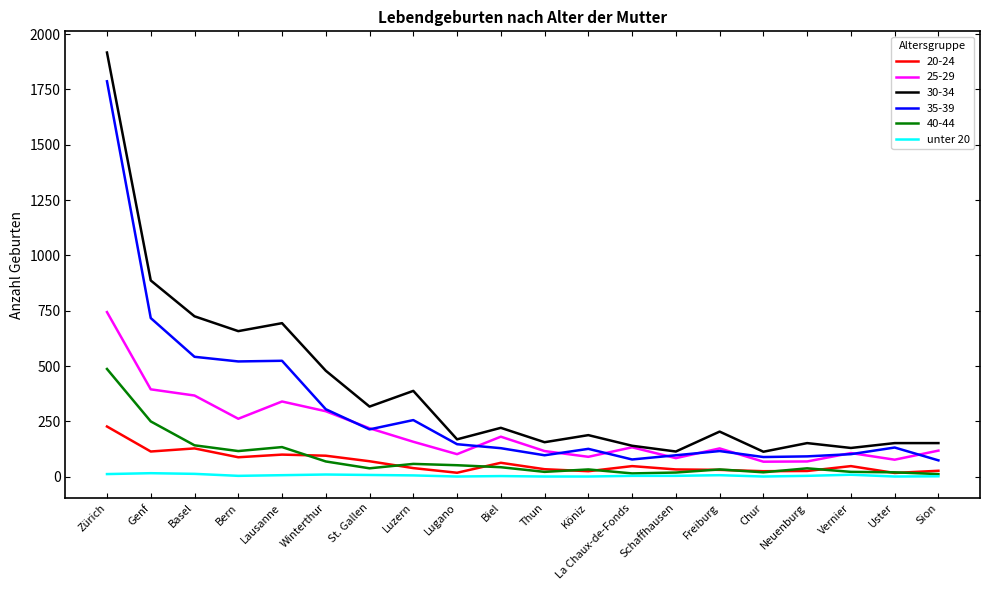

What position from the left is Vernier?

18